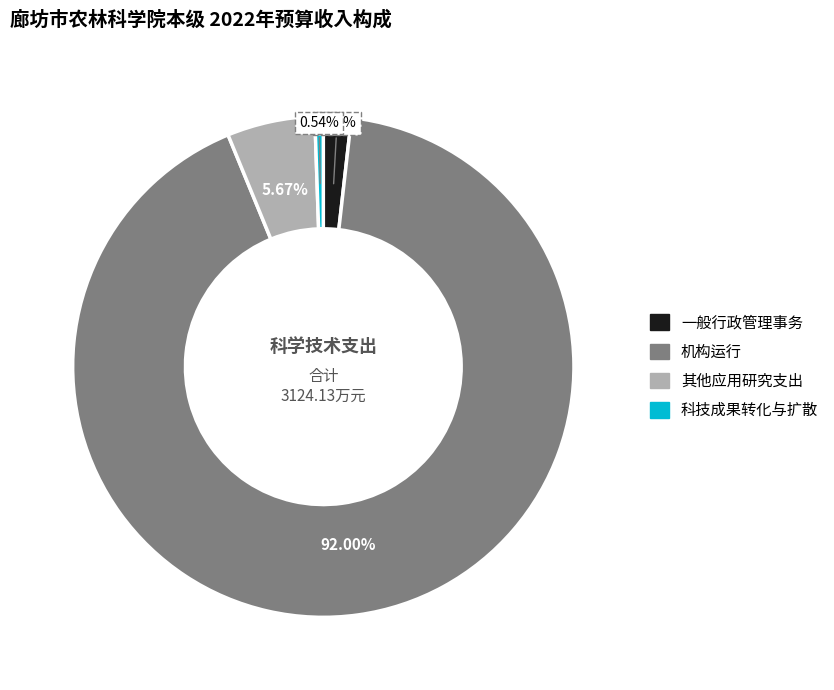

Is the sum of 机构运行 and 科技成果转化与扩散 greater than half?

Yes